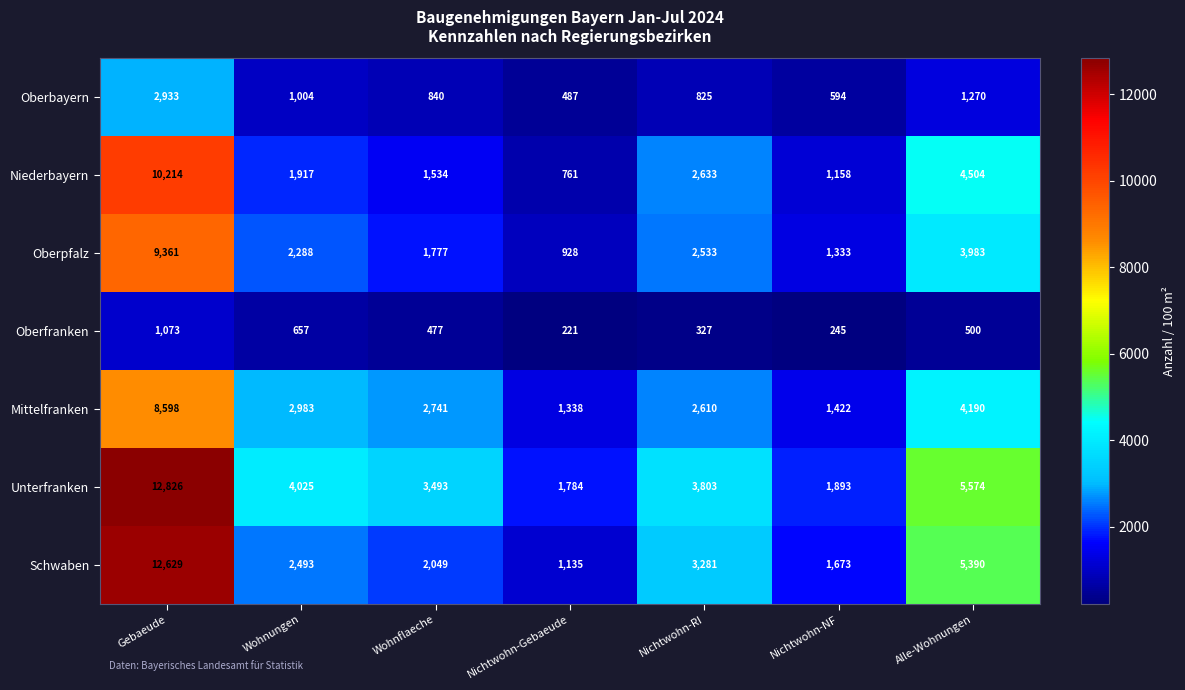

How many categories are shown in the chart?

7